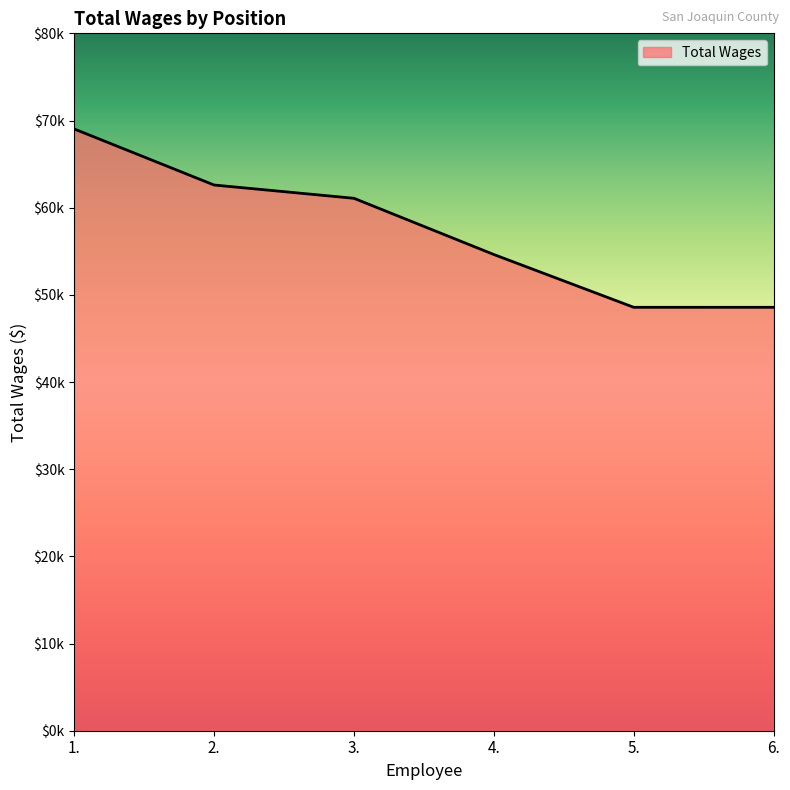

Reading left to right, list all the values displayed in this chart.

69032	62600	61077	54627	48572	48571